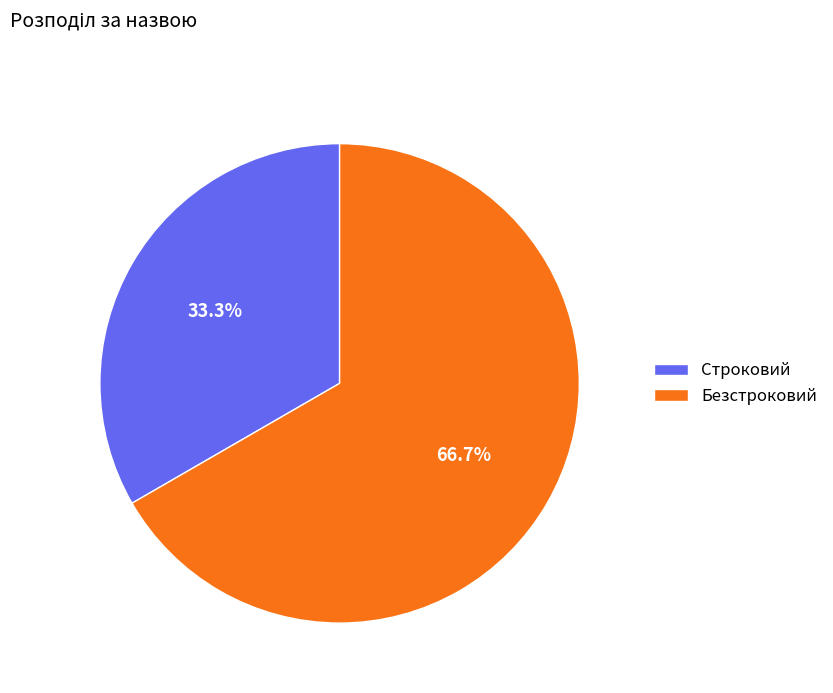

Is there any slice that represents more than half of the pie?

Yes